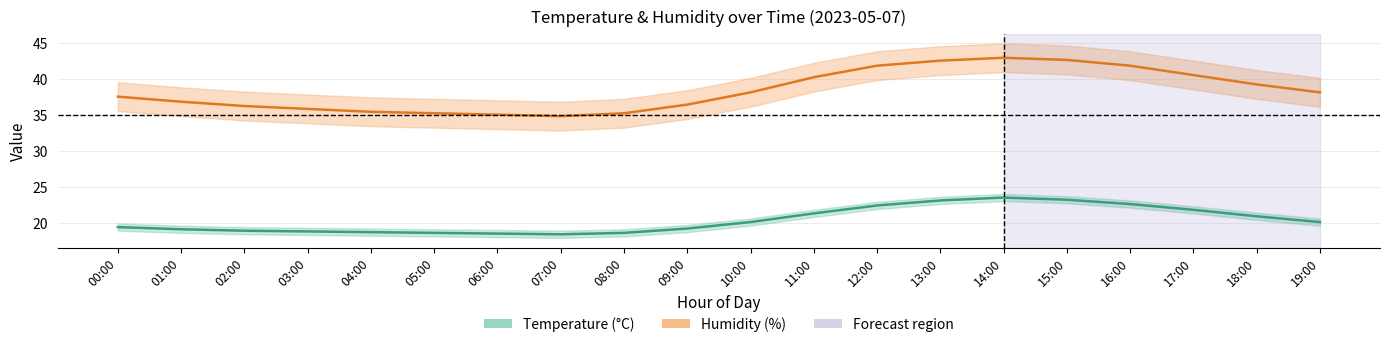

How many data points in temperature_mid are above 20?

10